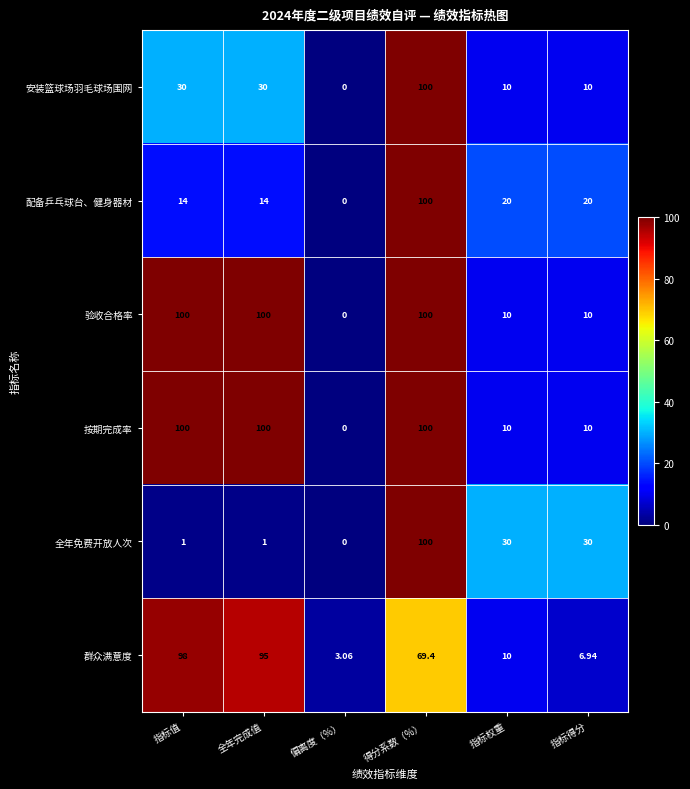

At which label does 群众满意度 reach its minimum?

偏离度（%）